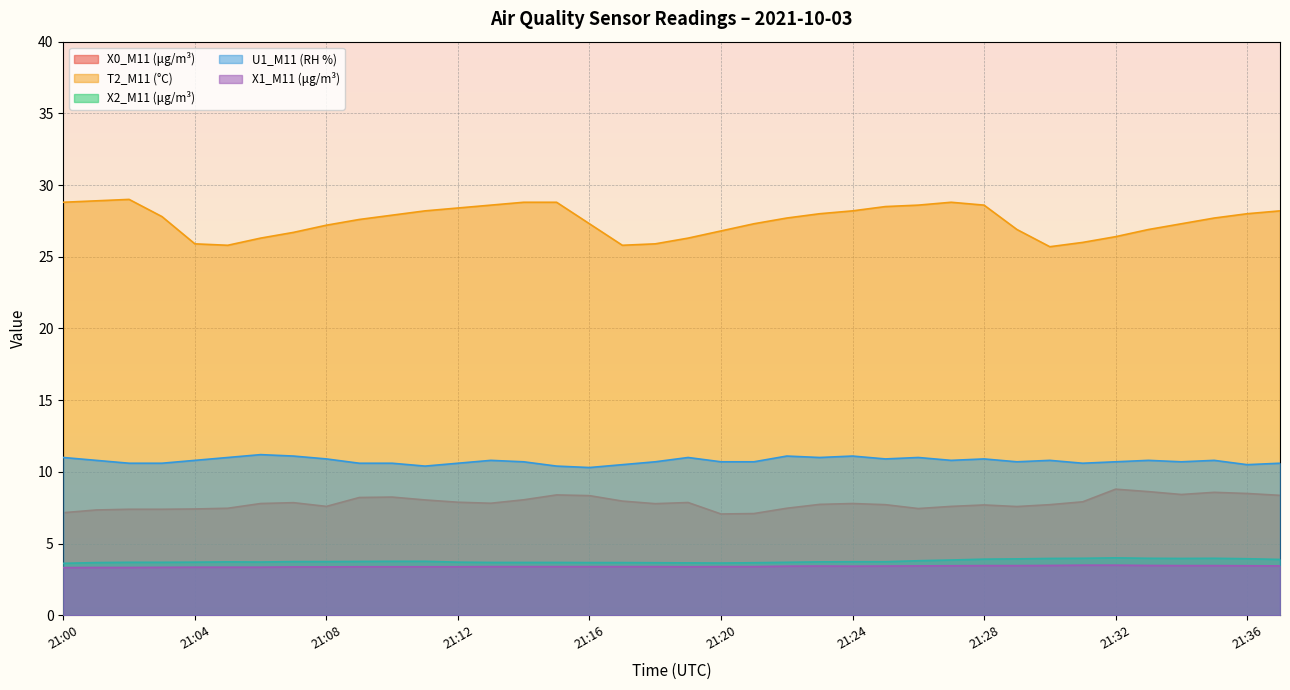

Which series has the largest total across all categories?

T2_M11 (°C)